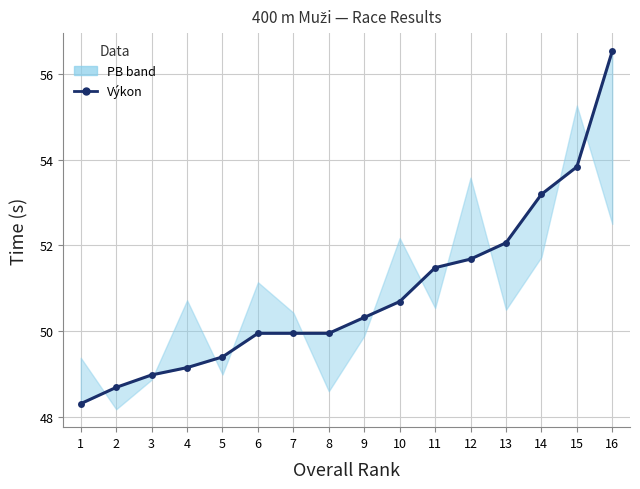

At which category does the chart reach its peak across all series?

16